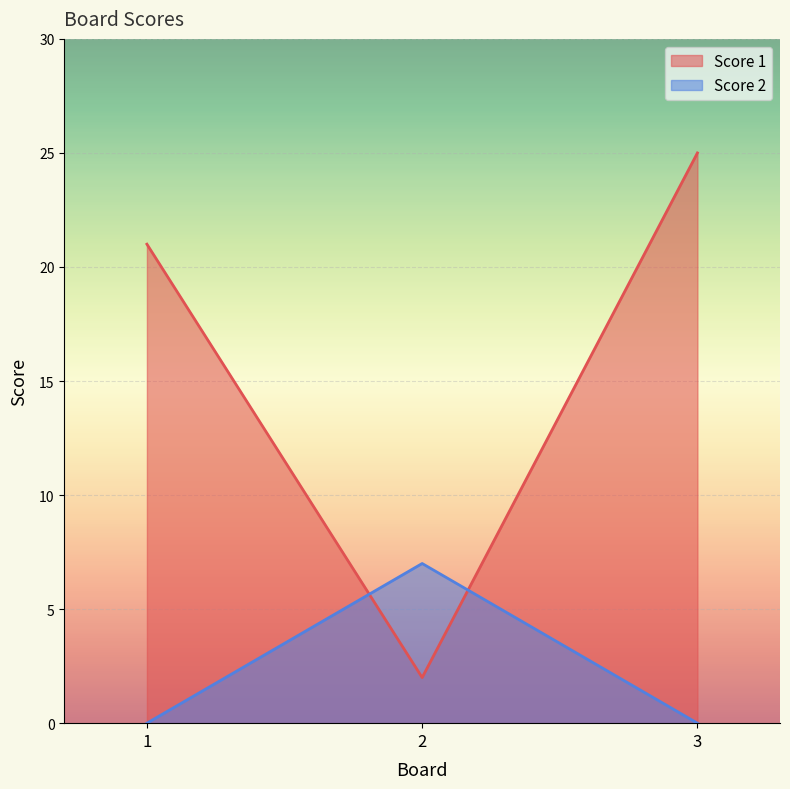

How many distinct data groups are displayed?

2